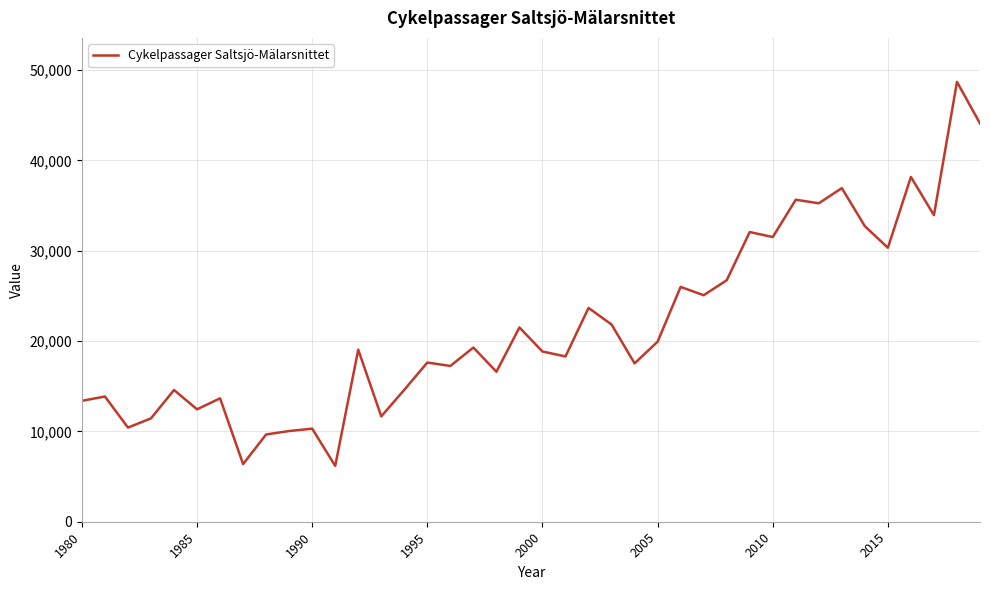

What is the smallest value displayed?

6180